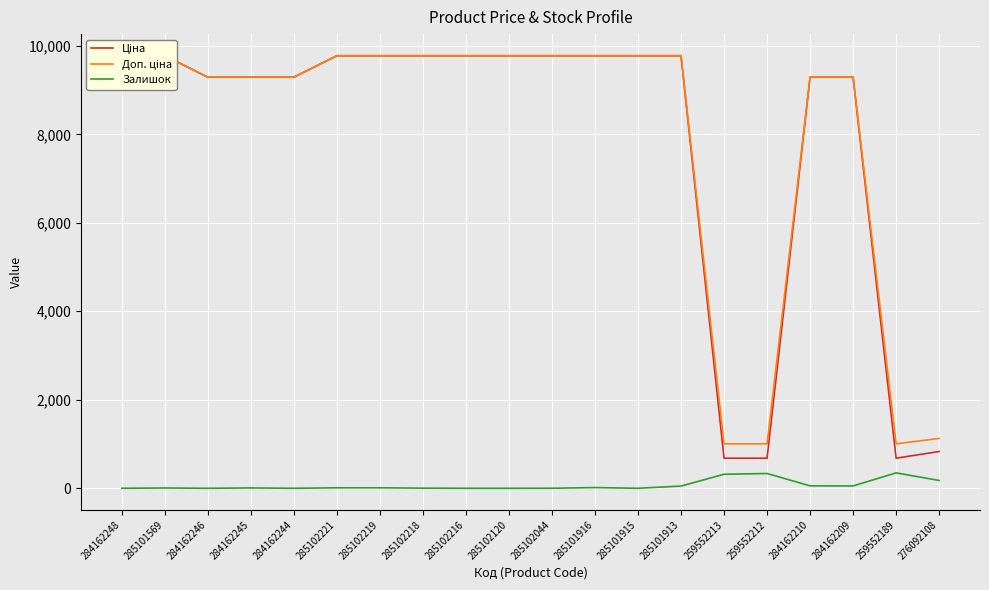

True or false: Доп. ціна has a value of 9290.5 at 284162245.

True